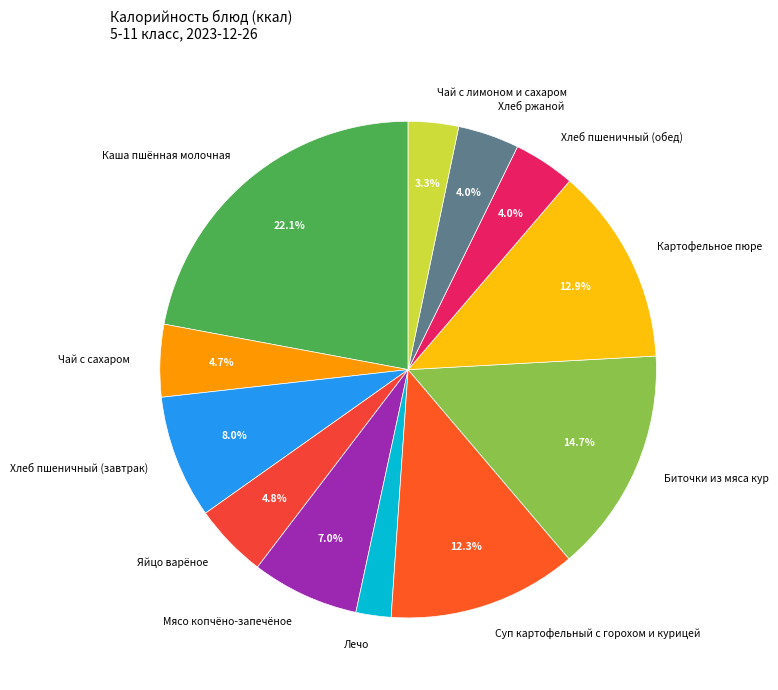

Count the number of slices in the pie.

12